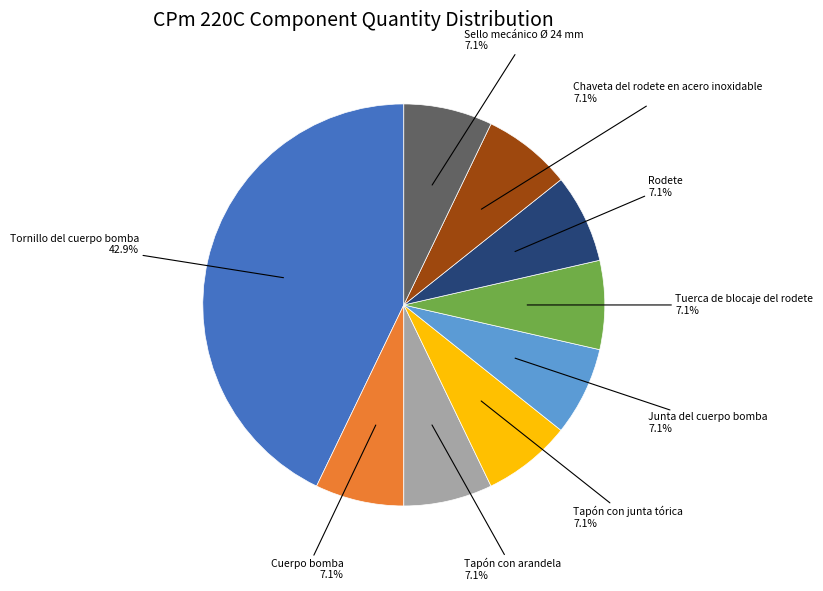

Is it true that Rodete is 7% of the pie?

True